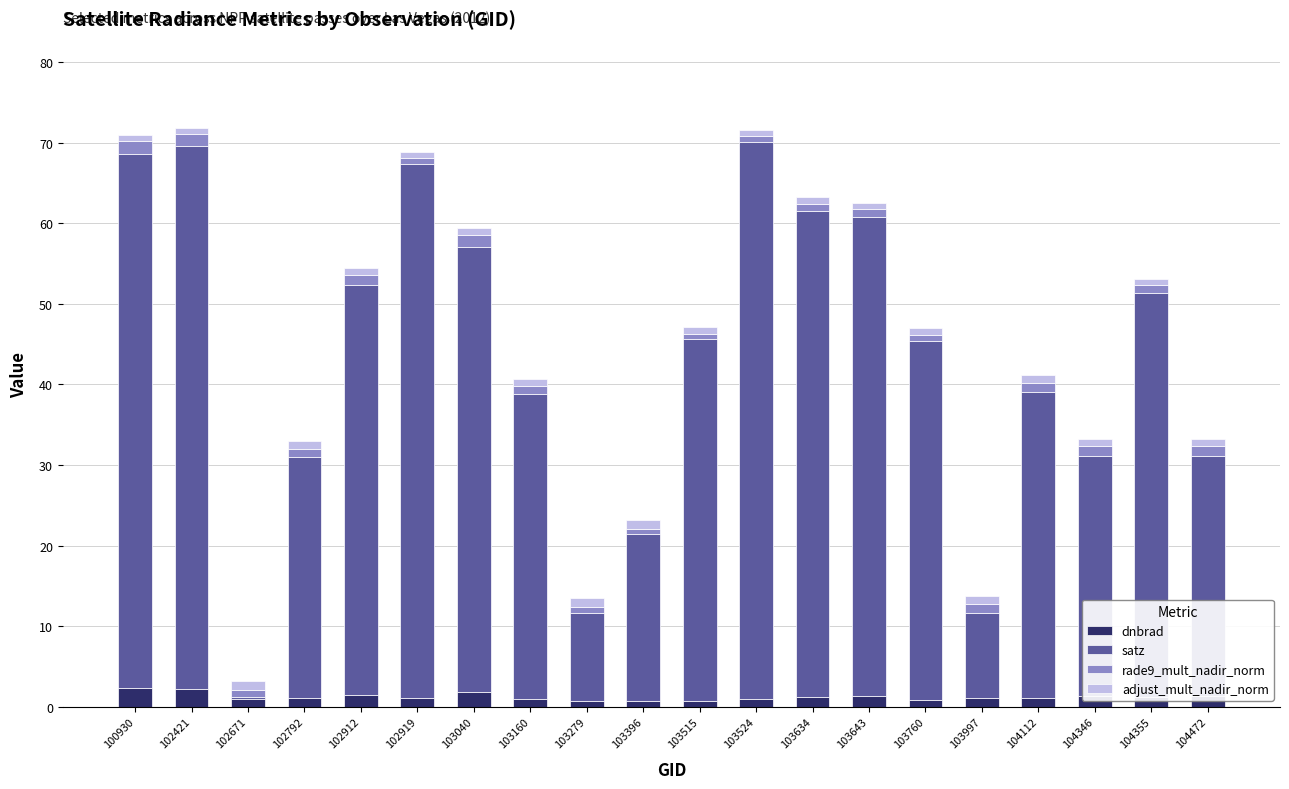

How many data points does each series have?

20